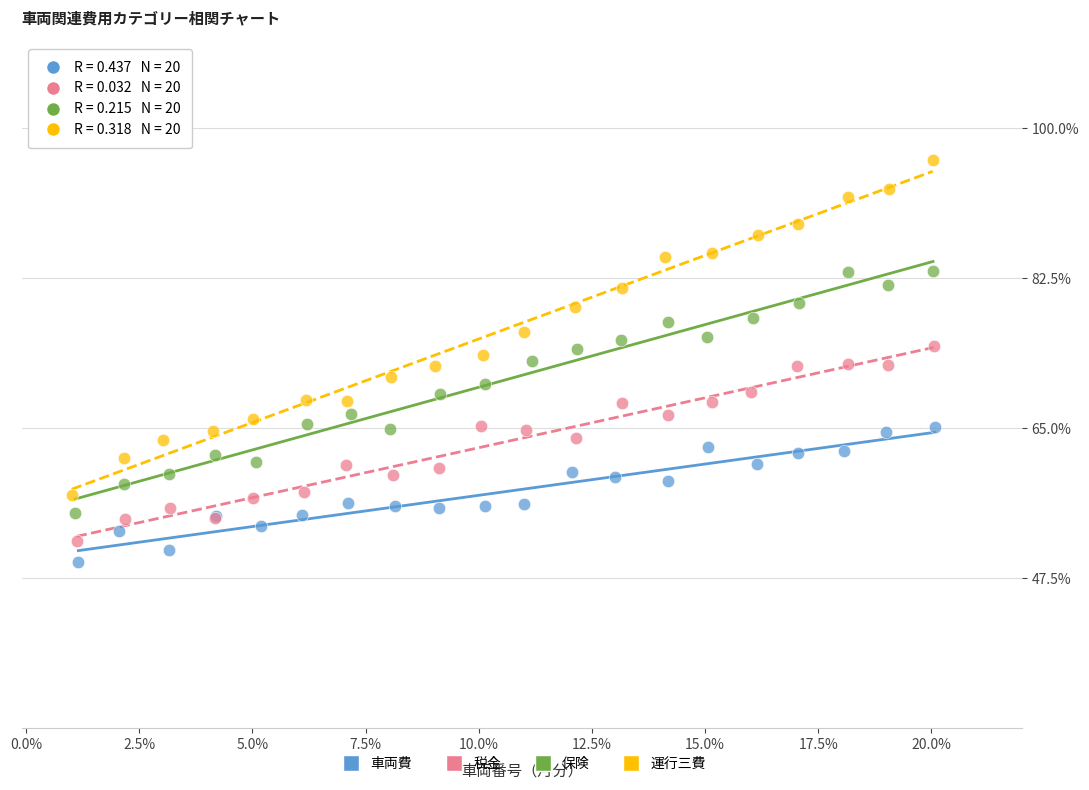

Which series has the widest spread of Y values?

運行三費